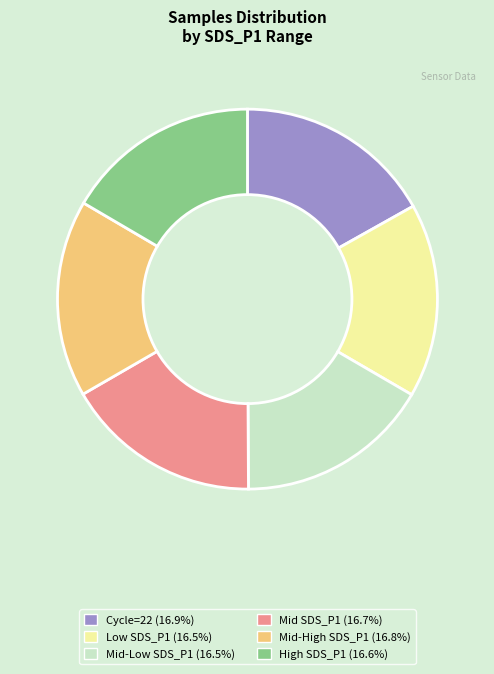

Is there any slice that represents more than half of the pie?

No